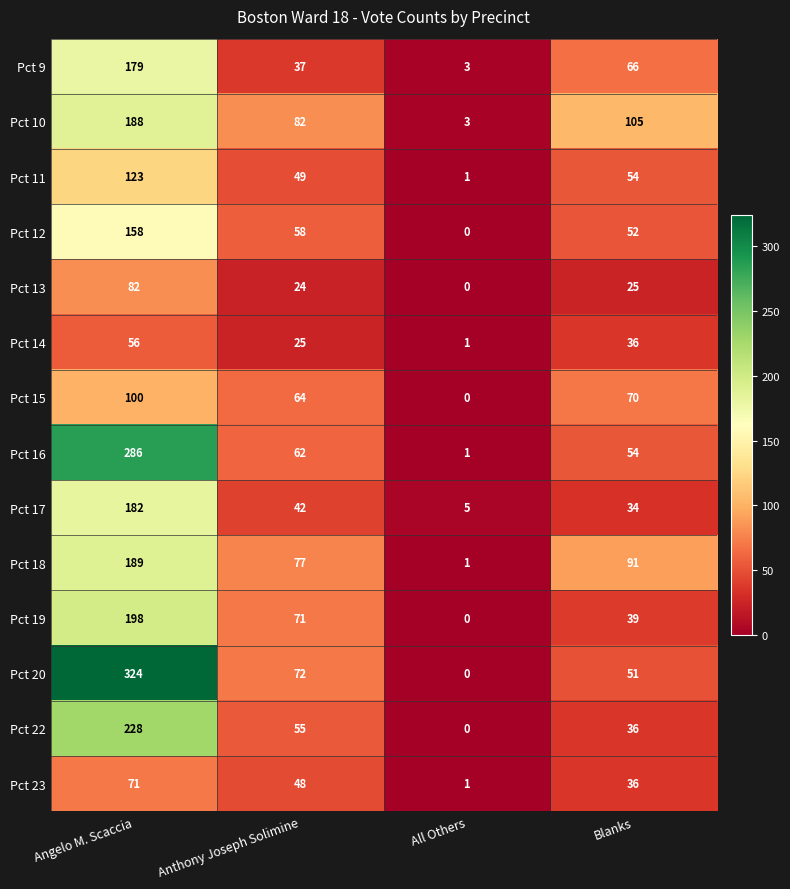

Which series has the widest spread of values?

Pct 20